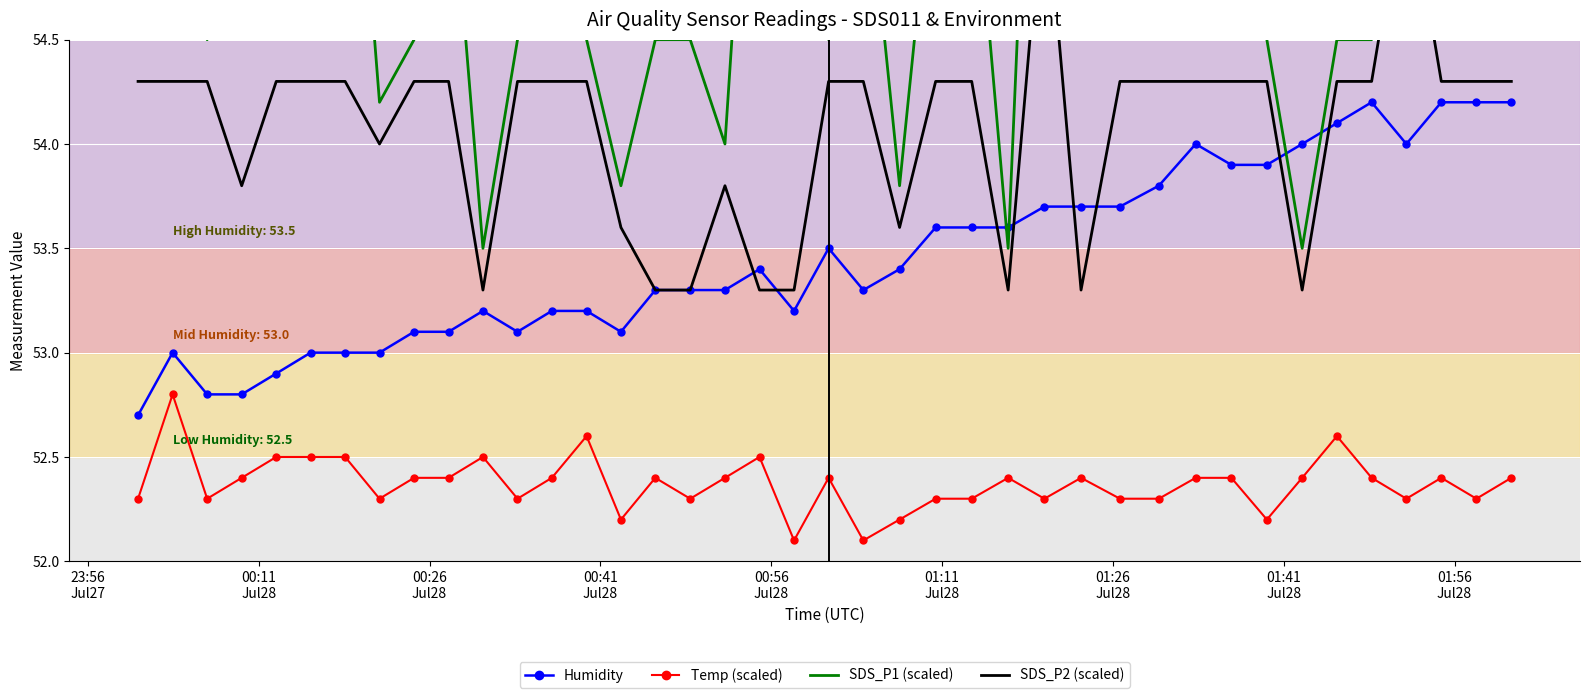

What are all the series names shown in the legend?

Humidity, Temp (scaled), SDS_P1 (scaled), SDS_P2 (scaled)